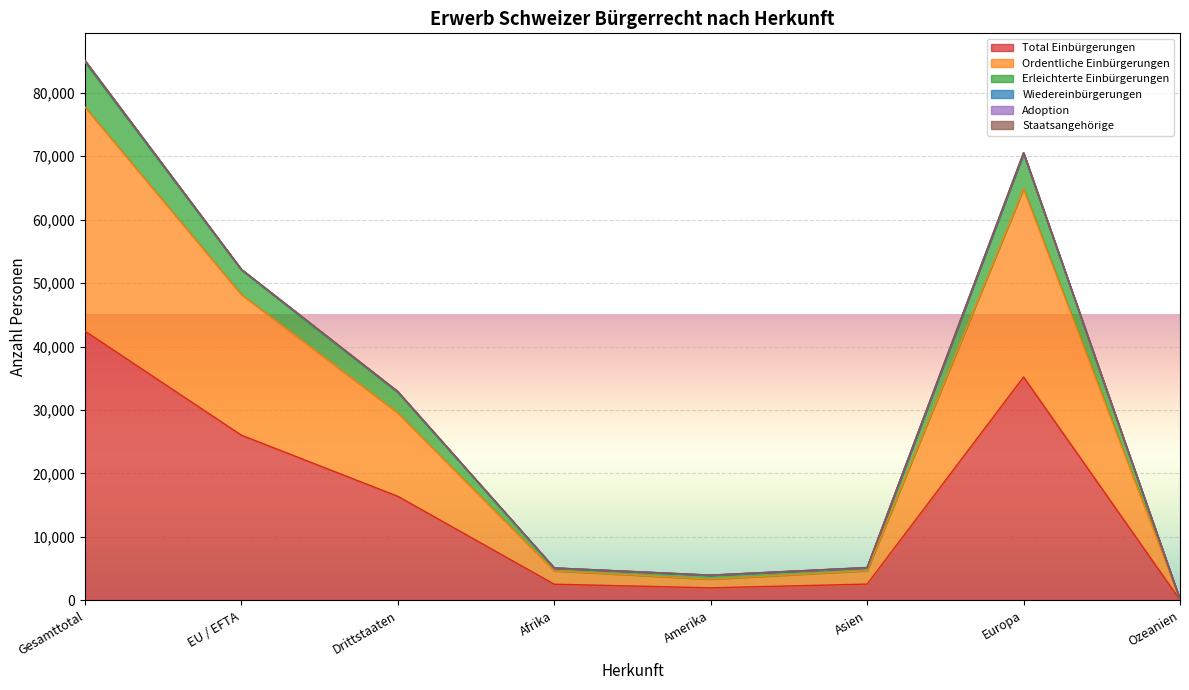

At which category is the sum across all series the highest?

Gesamttotal